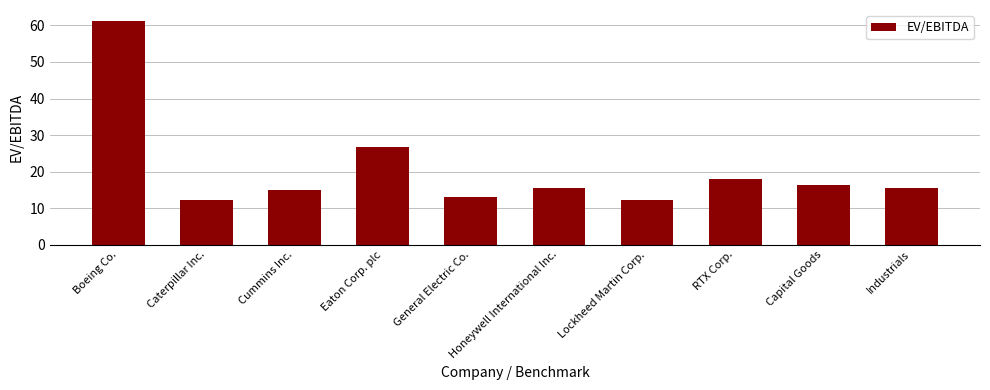

What is the minimum value shown in the chart?

12.1